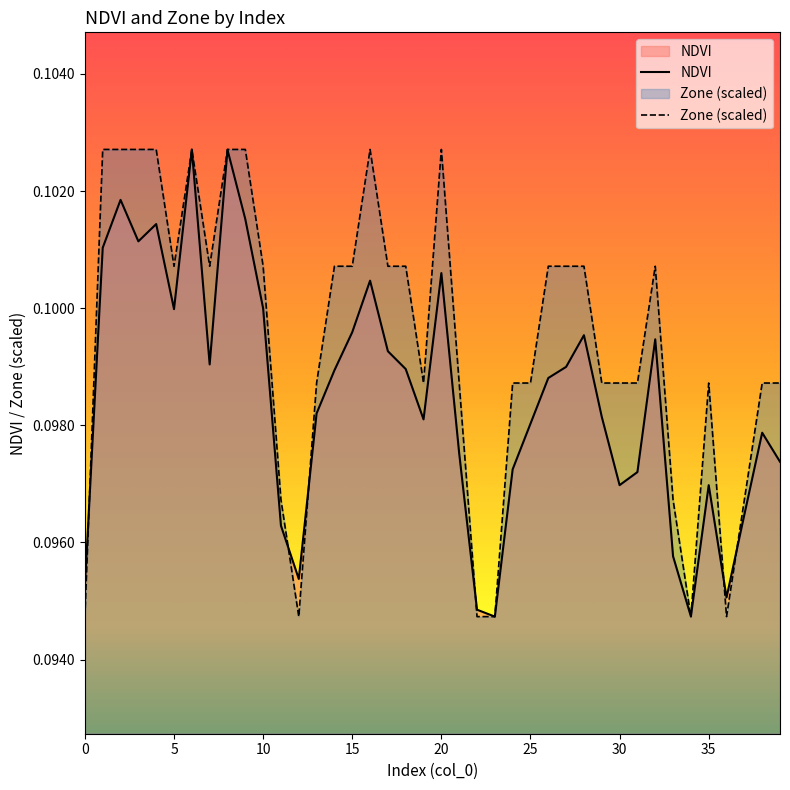

What is the value of the NDVI point at the 30th from the left?

0.1